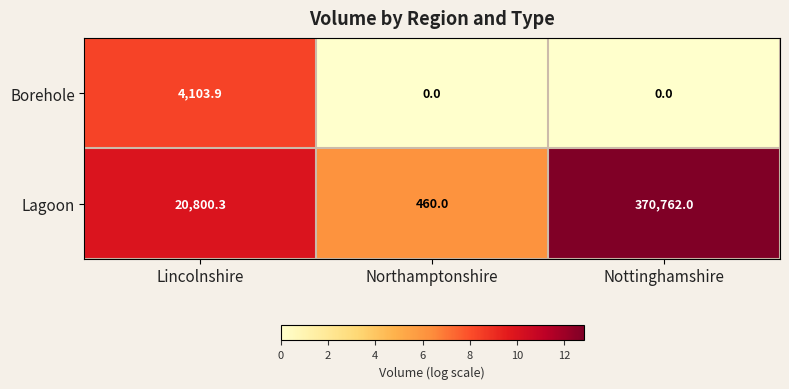

What is the maximum value shown in the chart?

370762.0